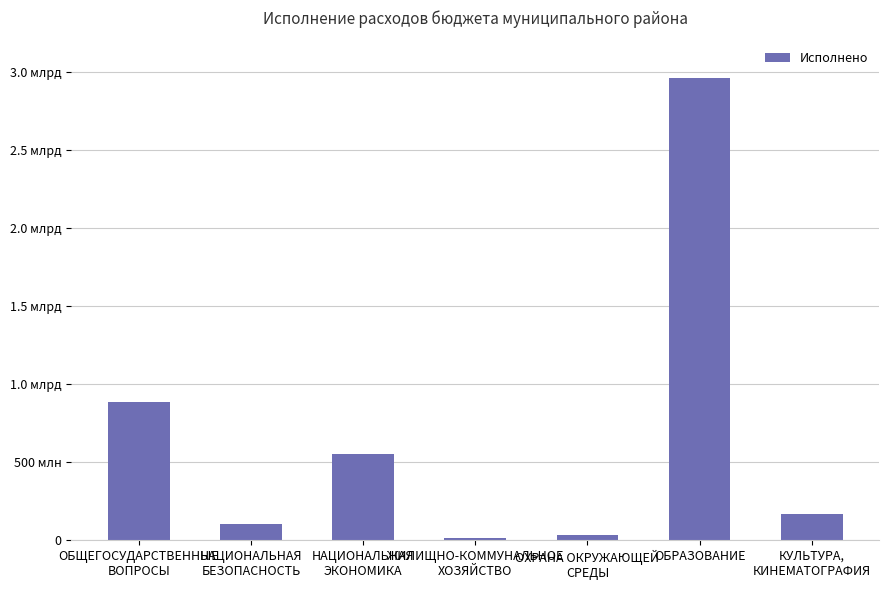

List the labels in order of value, smallest first.

ЖИЛИЩНО-КОММУНАЛЬНОЕ
ХОЗЯЙСТВО, ОХРАНА ОКРУЖАЮЩЕЙ
СРЕДЫ, НАЦИОНАЛЬНАЯ
БЕЗОПАСНОСТЬ, КУЛЬТУРА,
КИНЕМАТОГРАФИЯ, НАЦИОНАЛЬНАЯ
ЭКОНОМИКА, ОБЩЕГОСУДАРСТВЕННЫЕ
ВОПРОСЫ, ОБРАЗОВАНИЕ